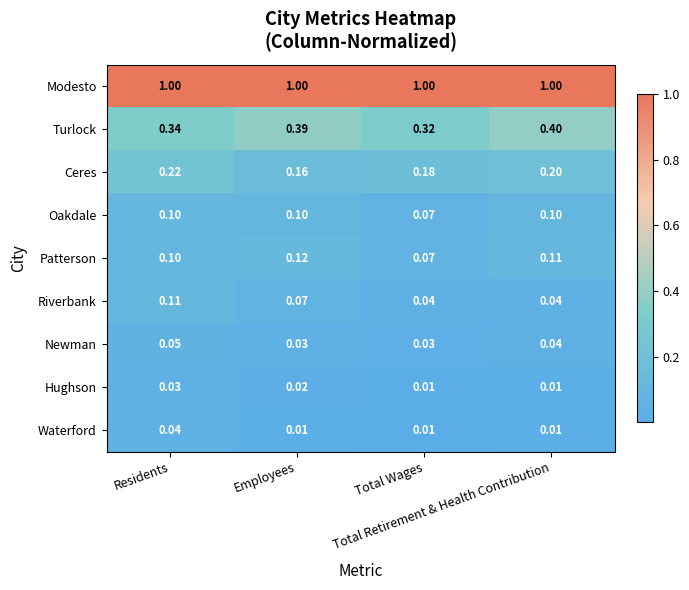

Which series has the largest total across all categories?

Modesto